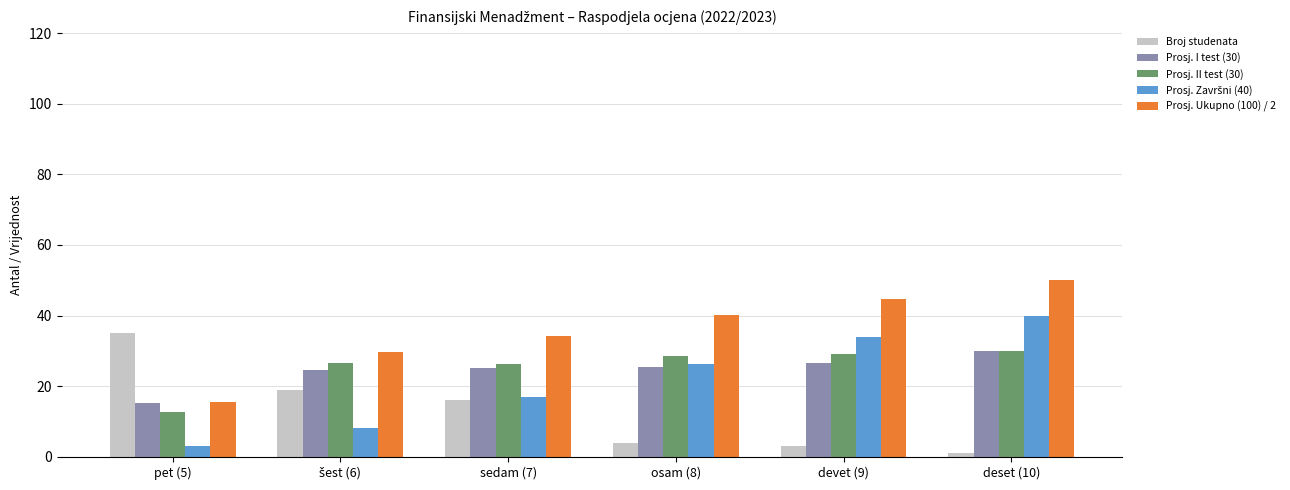

Which label corresponds to the largest value in the chart?

deset (10)